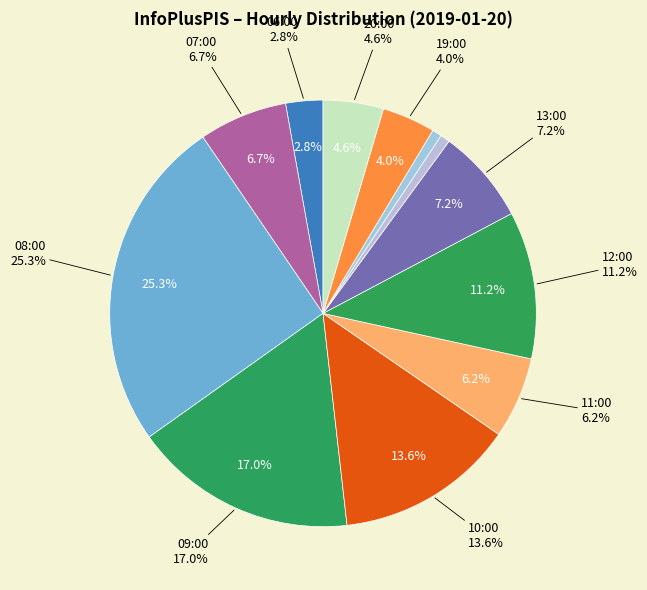

Rank the categories by value from lowest to highest.

14:00, 16:00, 06:00, 19:00, 20:00, 11:00, 07:00, 13:00, 12:00, 10:00, 09:00, 08:00